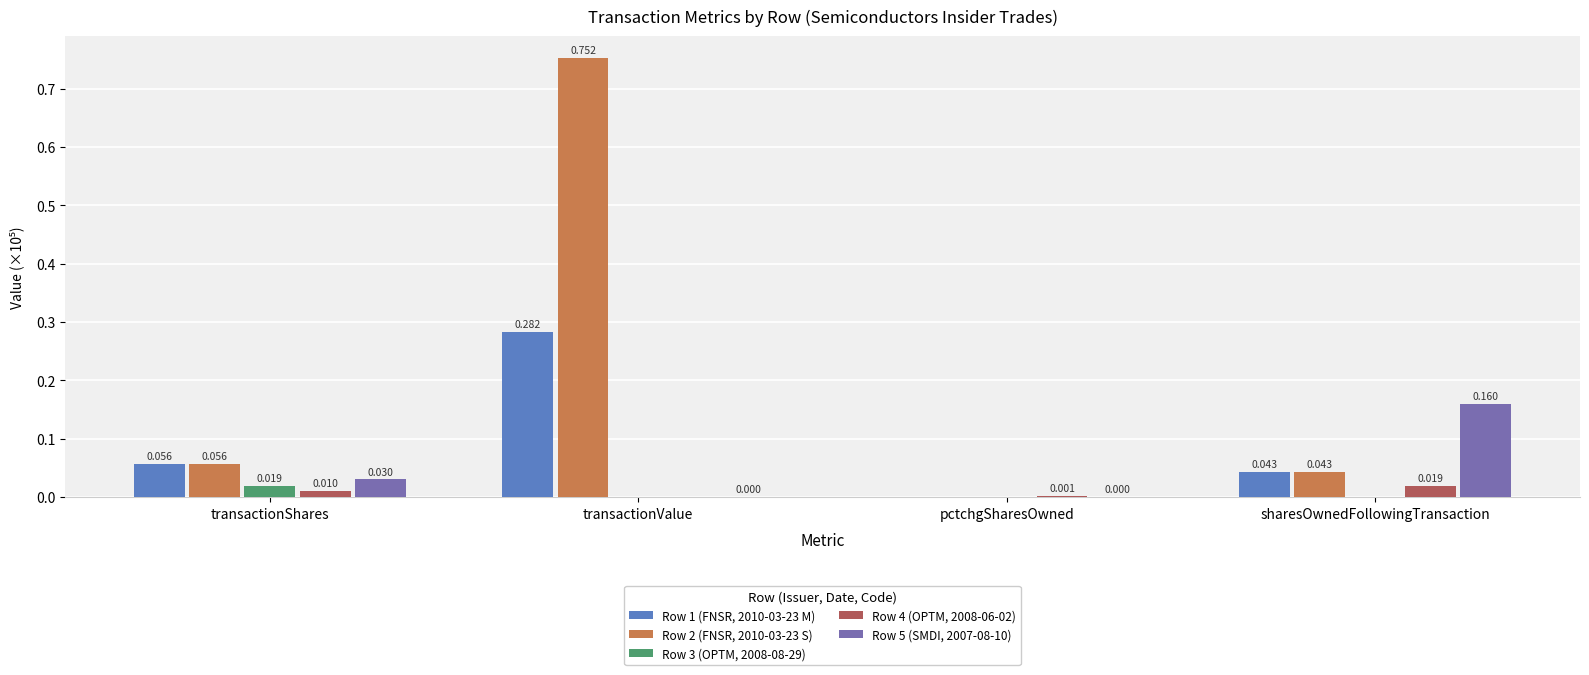

How many values in Row 2 (FNSR, 2010-03-23 S) are above zero?

3